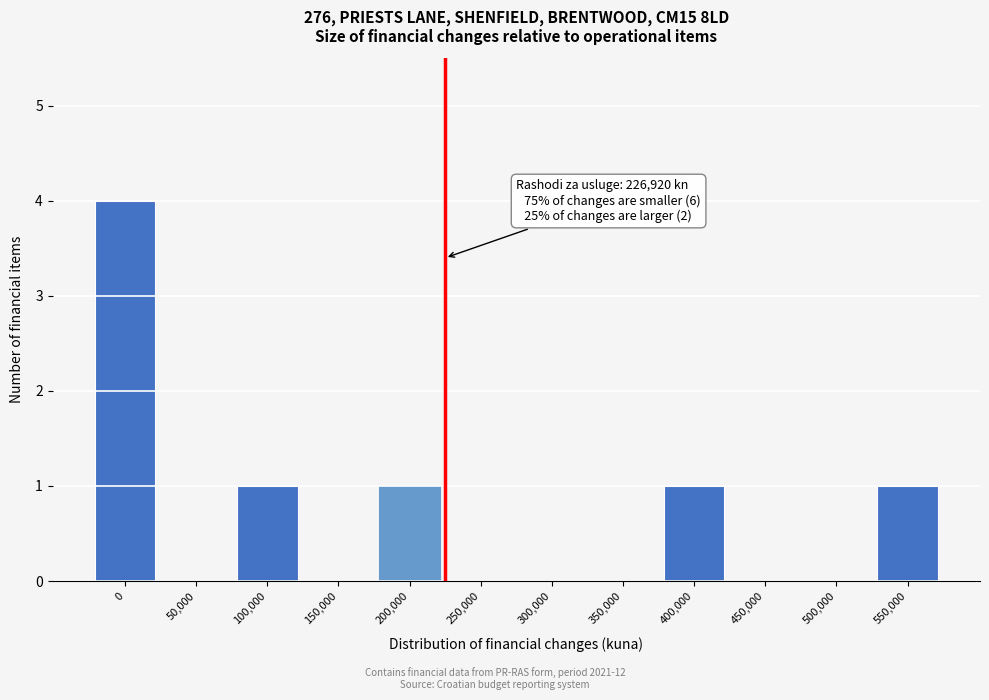

Reading left to right, transcribe all the data shown in this chart.

0=4	50,000=0	100,000=1	150,000=0	200,000=1	250,000=0	300,000=0	350,000=0	400,000=1	450,000=0	500,000=0	550,000=1